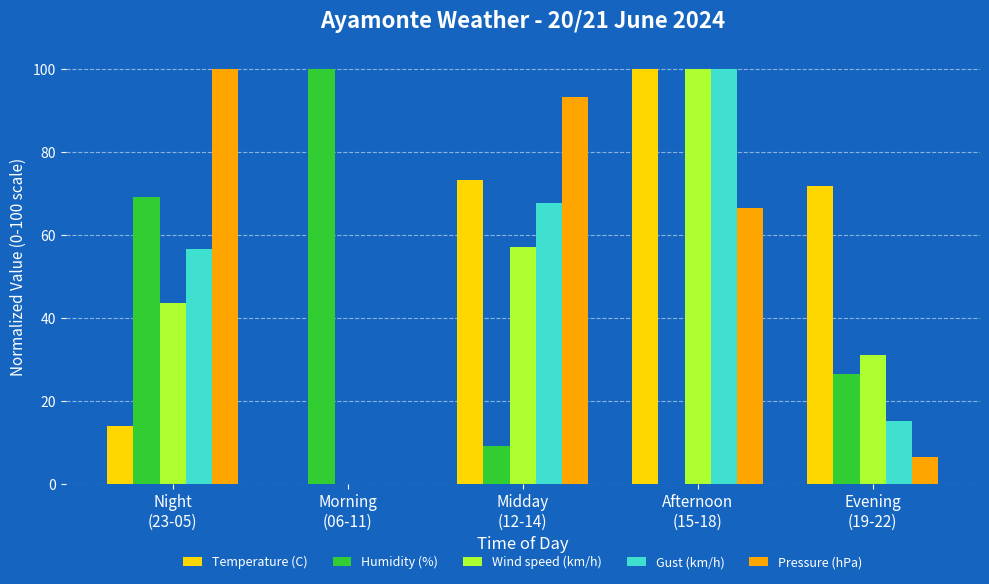

Reading left to right, transcribe all the data shown in this chart.

Temperature (C): 14.1	0.0	73.4	100.0	71.9
Humidity (%): 69.3	100.0	9.2	0.0	26.6
Wind speed (km/h): 43.7	0.0	57.3	100.0	31.2
Gust (km/h): 56.6	0.0	67.7	100.0	15.2
Pressure (hPa): 100.0	0.0	93.3	66.7	6.7